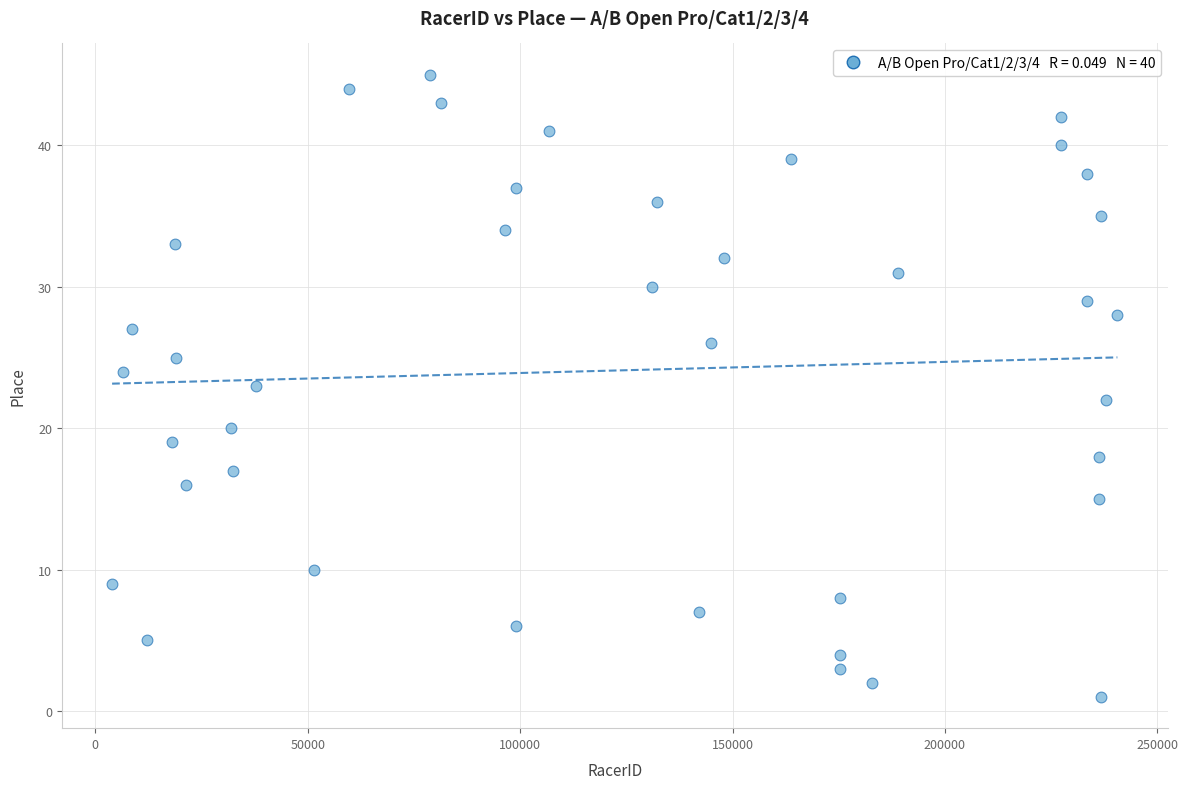

What is the range of Y values (max minus min)?

44